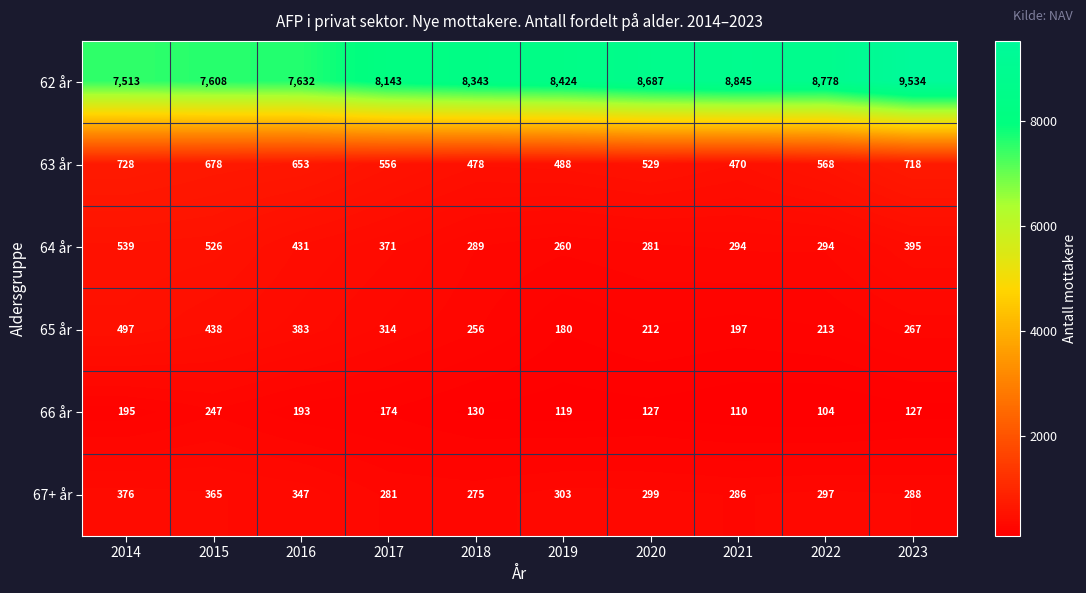

Which series has the largest range (max minus min)?

62 år